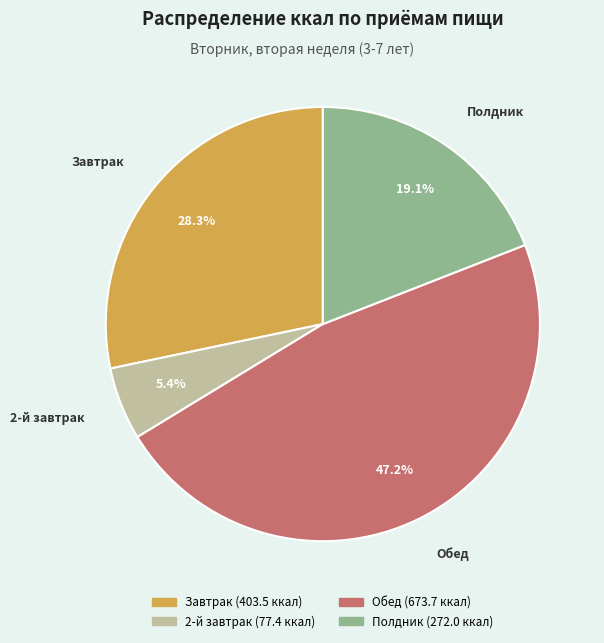

Count the number of slices in the pie.

4